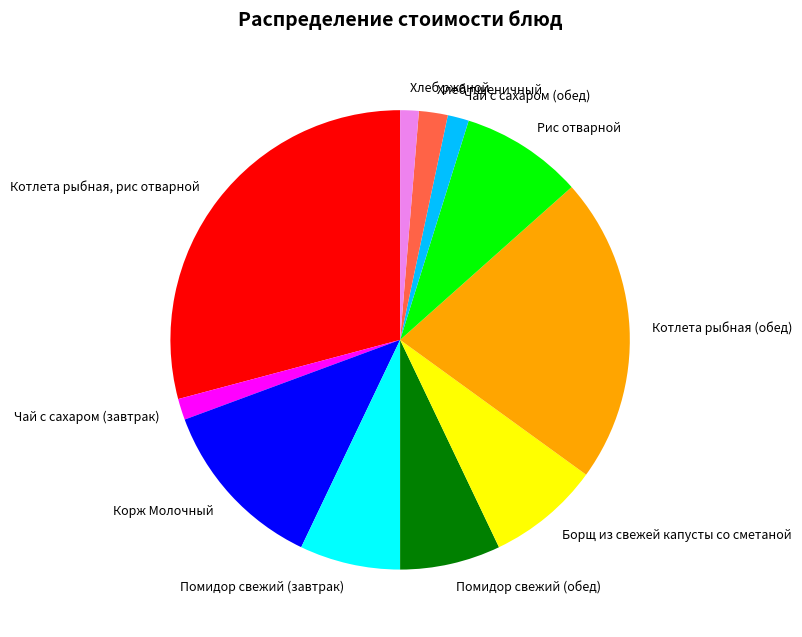

How many slices are in this pie chart?

11